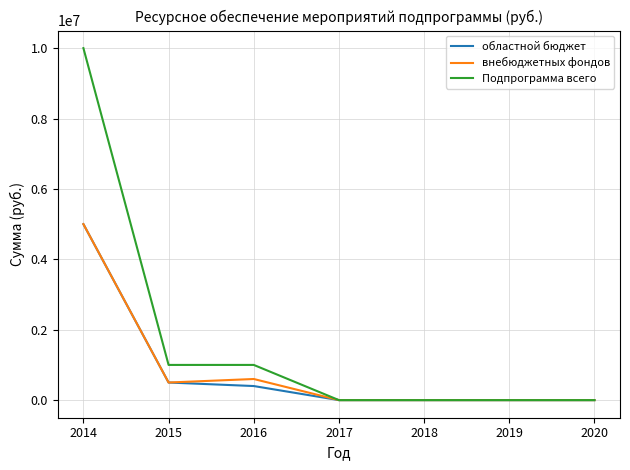

What is the highest value of the Подпрограмма всего series?

10000000